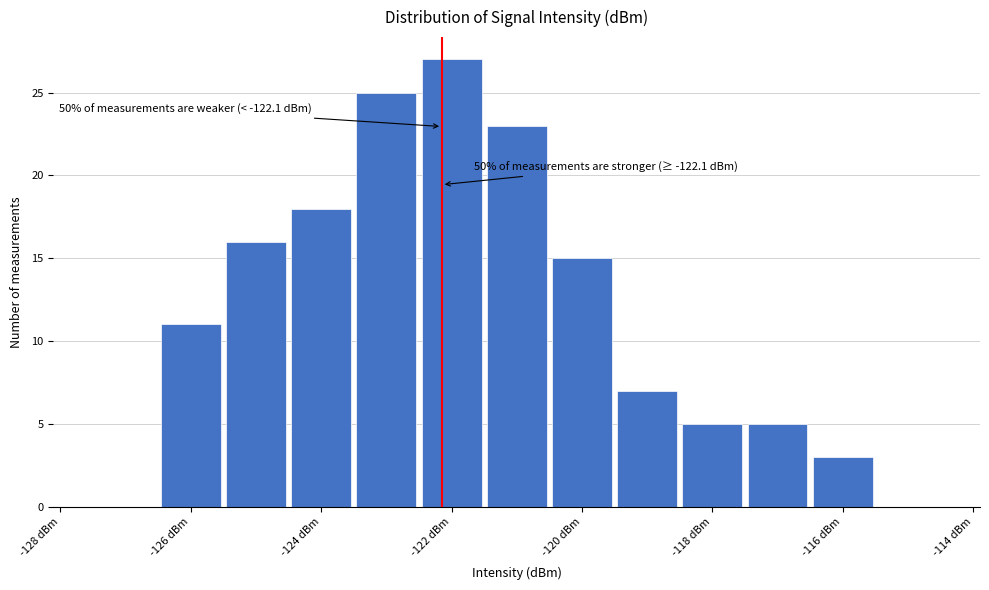

Which range on the x-axis has the tallest bar?

-122.5 to -121.5